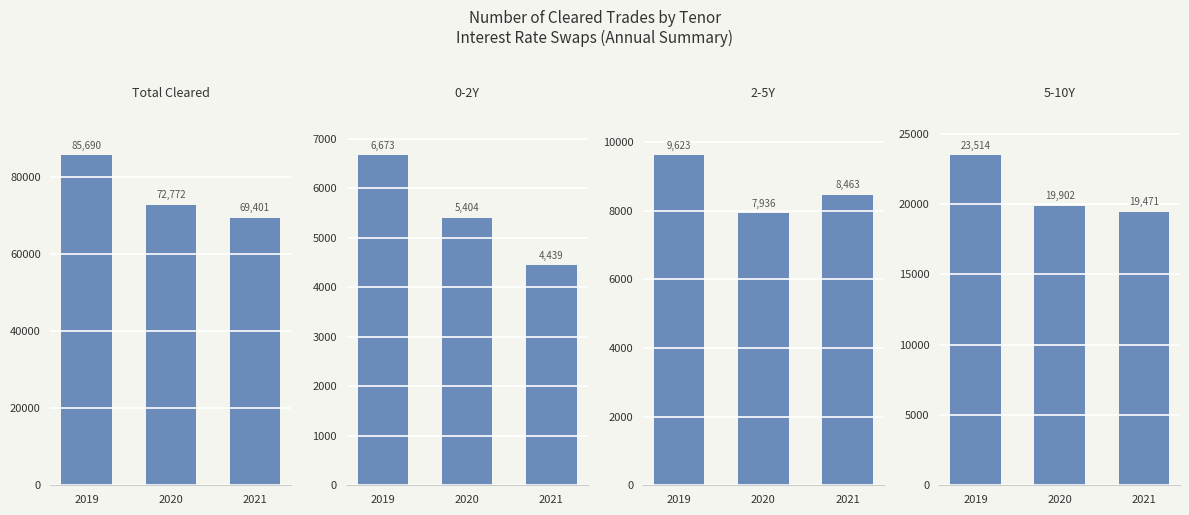

At how many categories does at least one series exceed 8151?

3